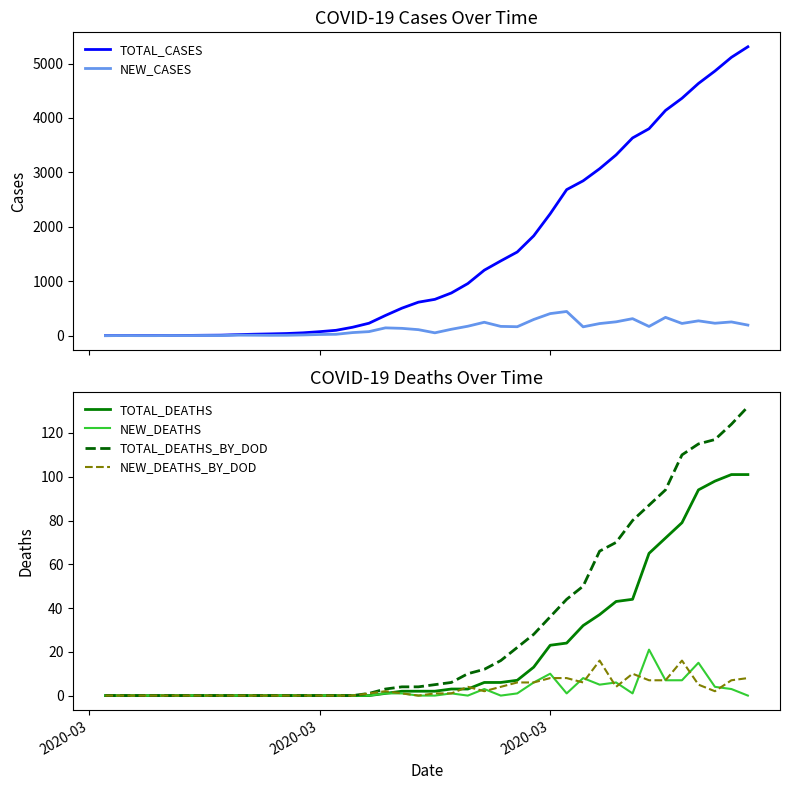

At how many categories does at least one series exceed 2901?

10